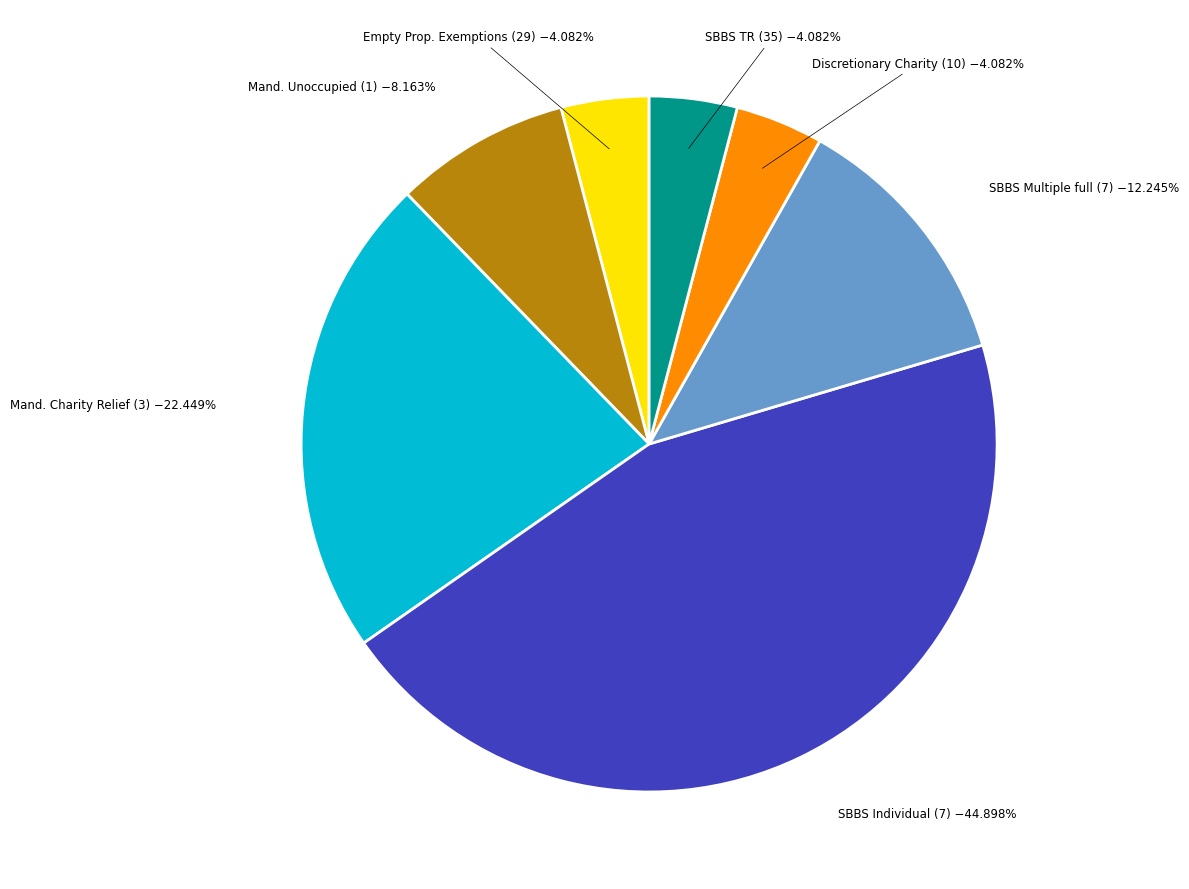

What is the largest slice in the pie chart?

SBBS Individual (7)